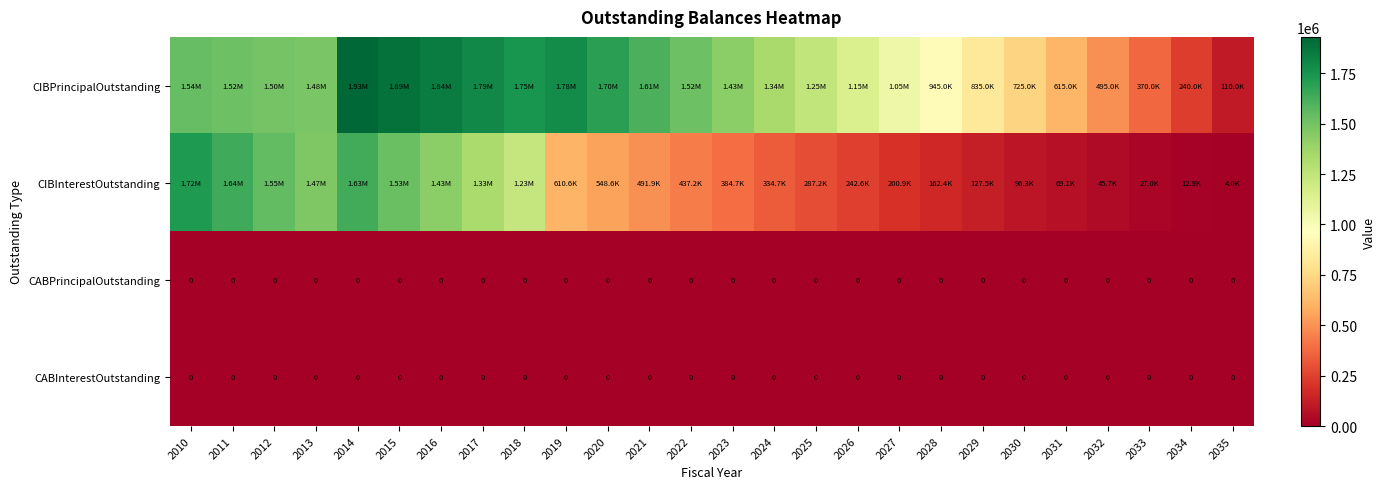

At which label does CIBPrincipalOutstanding reach its peak?

2014